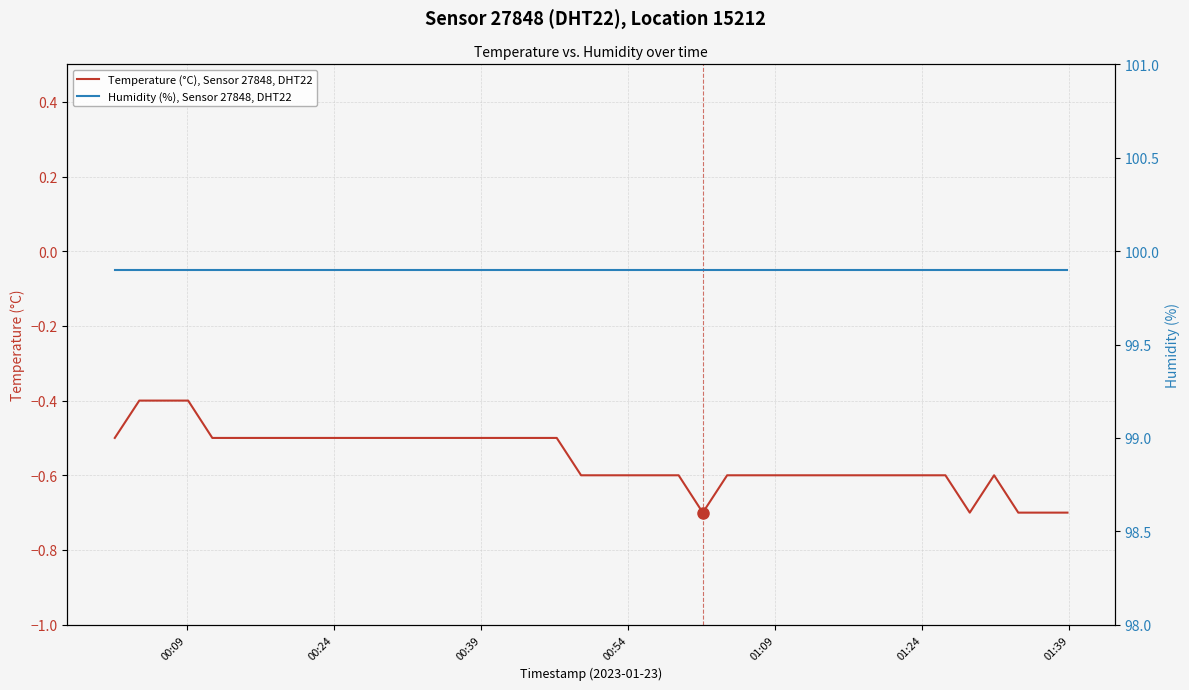

What is the lowest value of the Temperature (°C), Sensor 27848, DHT22 series?

-0.7